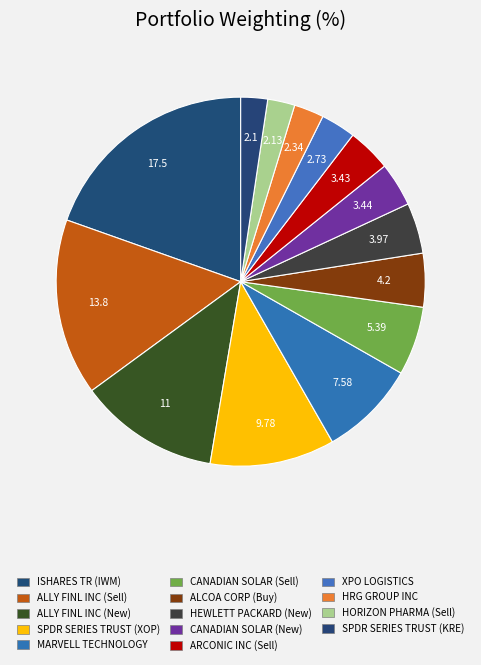

What is the largest slice in the pie chart?

ISHARES TR (IWM)